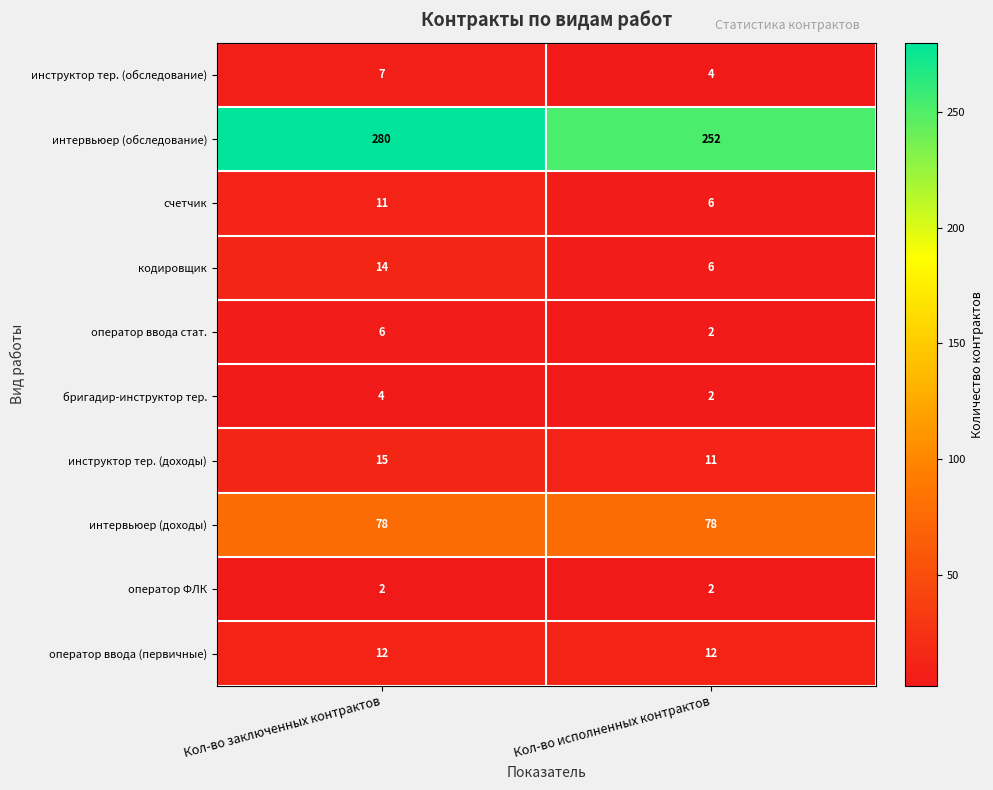

Reading left to right, transcribe all the data shown in this chart.

инструктор тер. (обследование): 7	4
интервьюер (обследование): 280	252
счетчик: 11	6
кодировщик: 14	6
оператор ввода стат.: 6	2
бригадир-инструктор тер.: 4	2
инструктор тер. (доходы): 15	11
интервьюер (доходы): 78	78
оператор ФЛК: 2	2
оператор ввода (первичные): 12	12